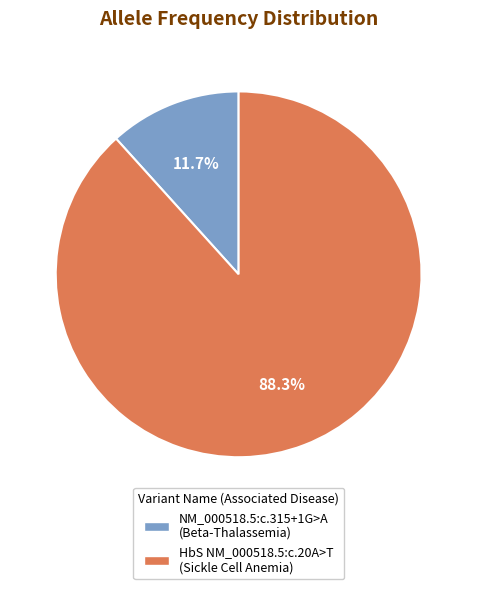

What is the smallest slice in the pie chart?

NM_000518.5:c.315+1G>A